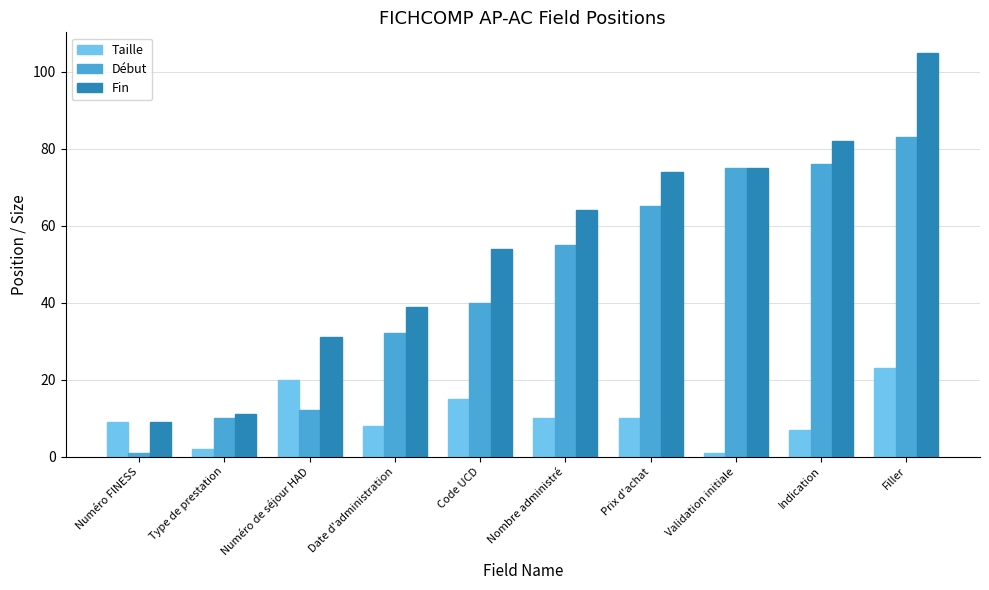

Which series changed the most between Validation initiale and Indication?

Fin